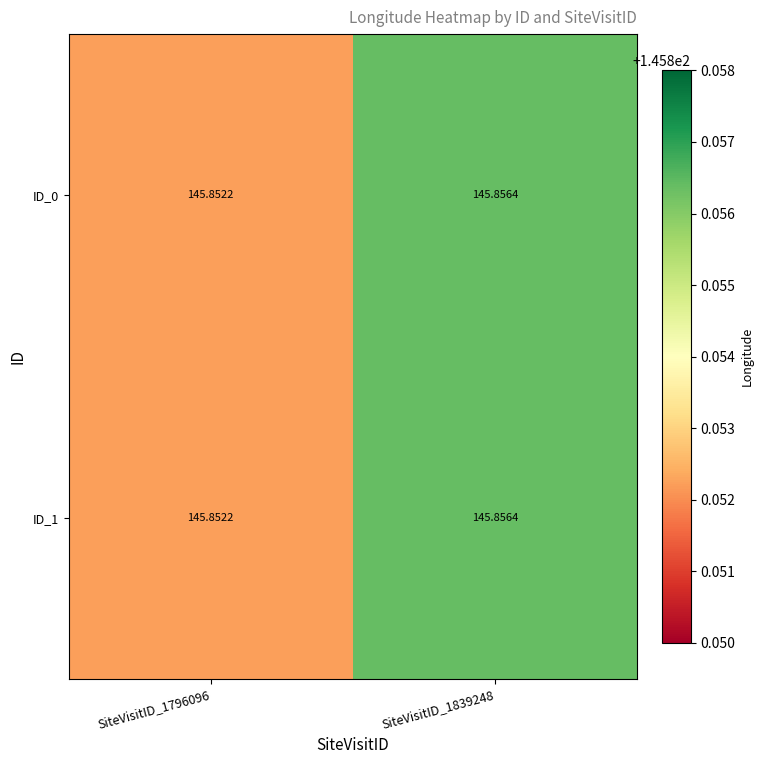

At which category is the sum across all series the highest?

SiteVisitID_1839248